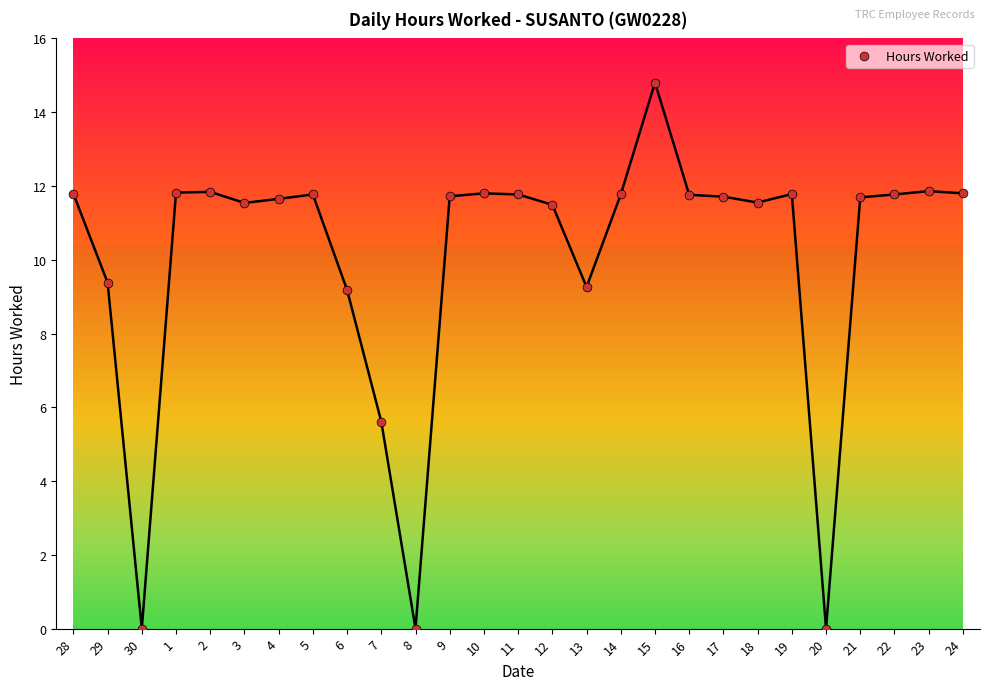

What is the range of Y values (max minus min)?

14.8